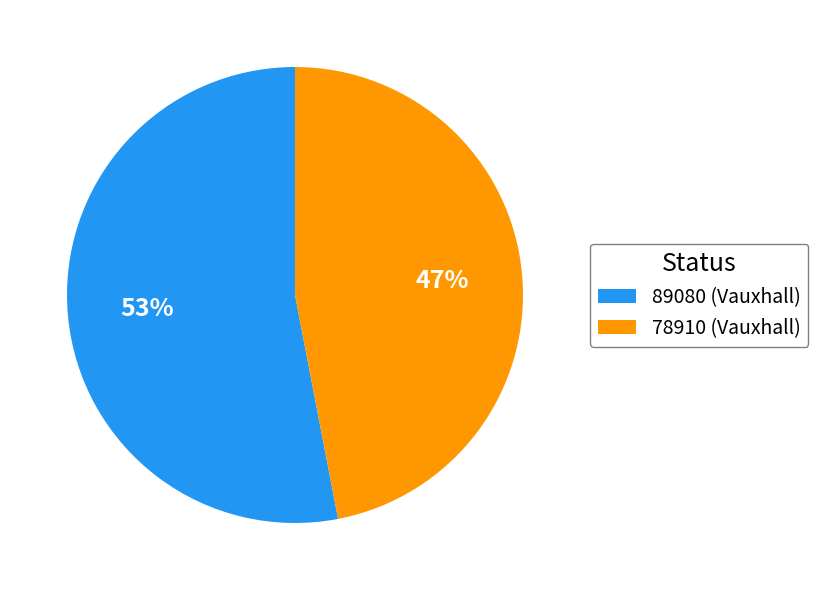

Which has a higher value, 78910 (Vauxhall) or 89080 (Vauxhall)?

89080 (Vauxhall)